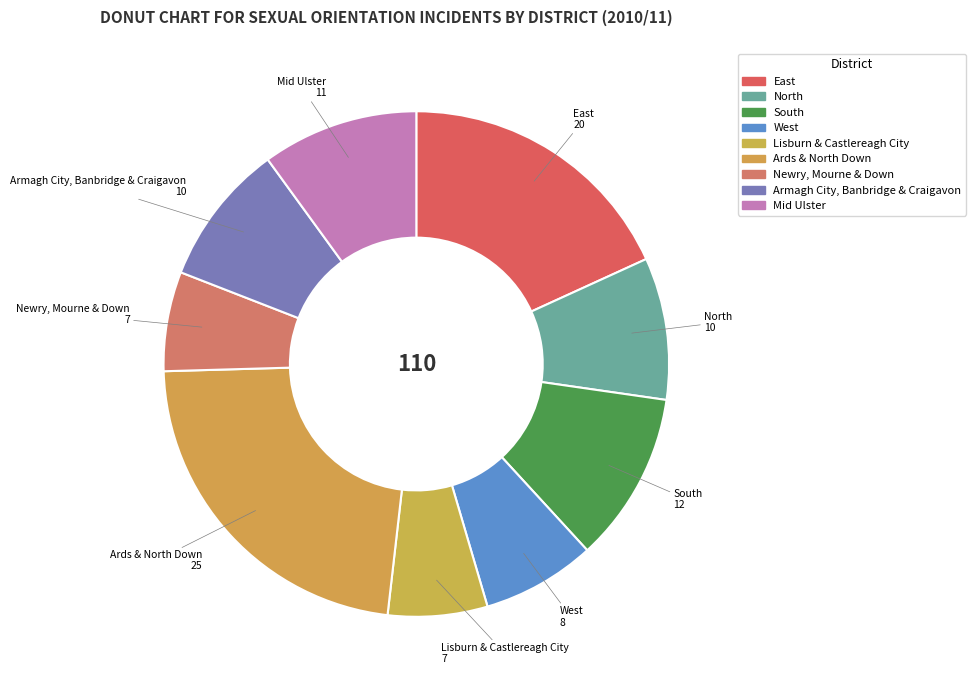

Count the number of slices in the pie.

9